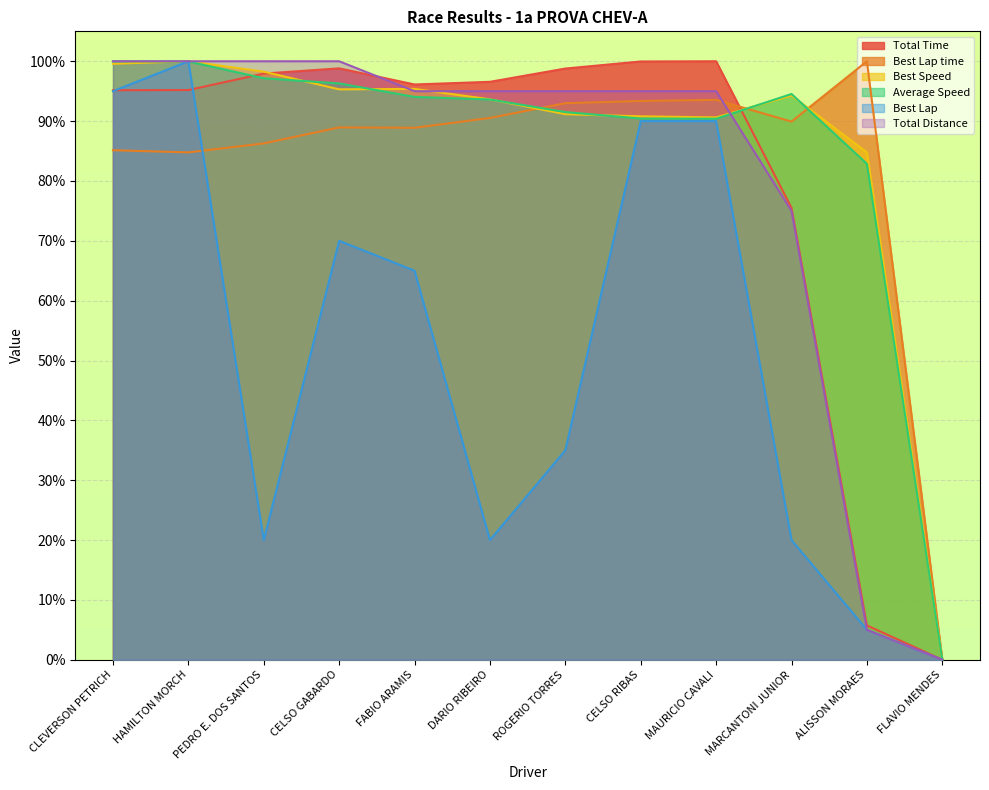

Reading left to right, list all the values displayed in this chart.

Total Time: 95.2	95.2	97.9	98.8	96.1	96.6	98.8	100.0	100.0	75.5	5.7	0.0
Best Lap time: 85.1	84.8	86.3	88.9	88.9	90.5	93.0	93.4	93.6	89.9	100.0	0.0
Best Speed: 99.6	100.0	98.3	95.3	95.4	93.6	91.2	90.8	90.6	94.3	84.8	0.0
Average Speed: 100.0	100.0	97.2	96.3	94.0	93.6	91.5	90.4	90.4	94.5	82.9	0.0
Best Lap: 95.0	100.0	20.0	70.0	65.0	20.0	35.0	90.0	90.0	20.0	5.0	0.0
Total Distance: 100.0	100.0	100.0	100.0	95.0	95.0	95.0	95.0	95.0	75.0	5.0	0.0